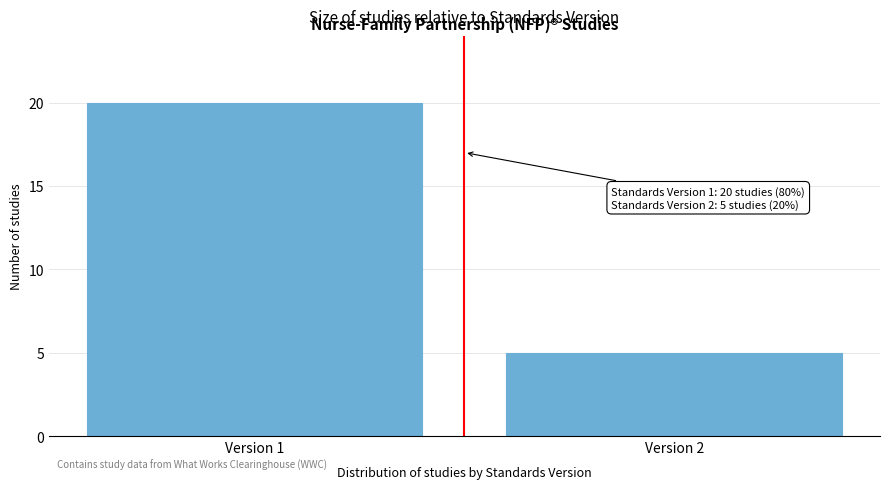

Reading left to right, what are all the values shown in this chart?

20	5